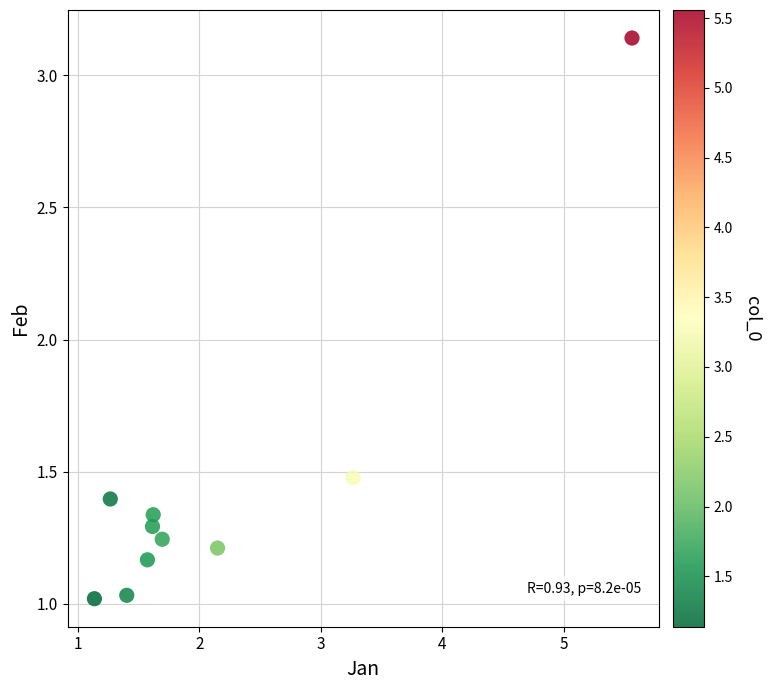

What Y value in the scatter plot is closest to 2?

1.5